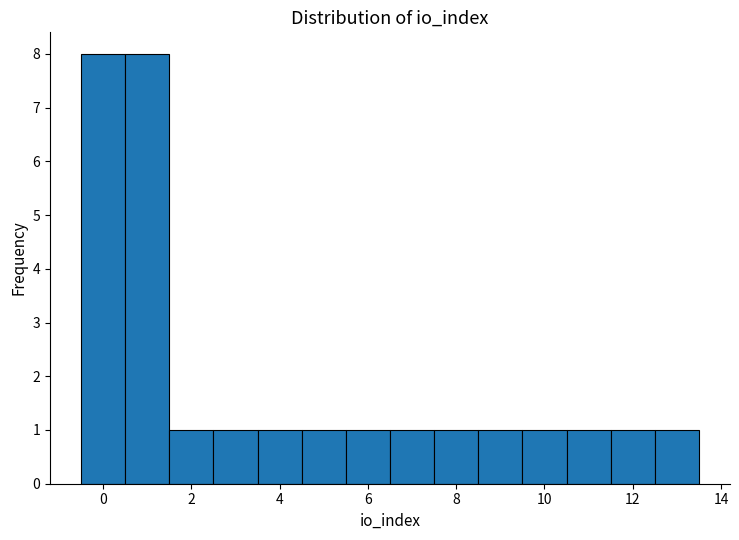

Reading left to right, transcribe this chart: for each bar, give the range it covers on the x-axis and its height. Neither the bar edges nor the heights are printed on the chart, so give them approximately, as read against the axes.

-0.5 to 0.5: 8
0.5 to 1.5: 8
1.5 to 2.5: 1
2.5 to 3.5: 1
3.5 to 4.5: 1
4.5 to 5.5: 1
5.5 to 6.5: 1
6.5 to 7.5: 1
7.5 to 8.5: 1
8.5 to 9.5: 1
9.5 to 10.5: 1
10.5 to 11.5: 1
11.5 to 12.5: 1
12.5 to 13.5: 1